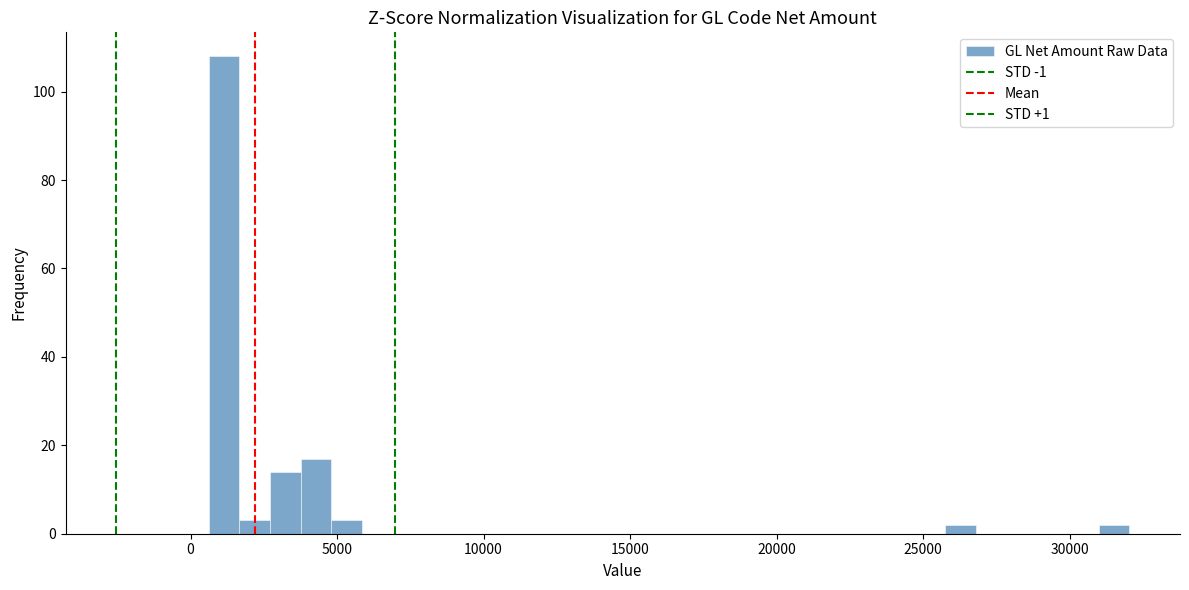

Around what value on the x-axis is the tallest bar? Give the approximate position of its centre, as read against the axis.

1000